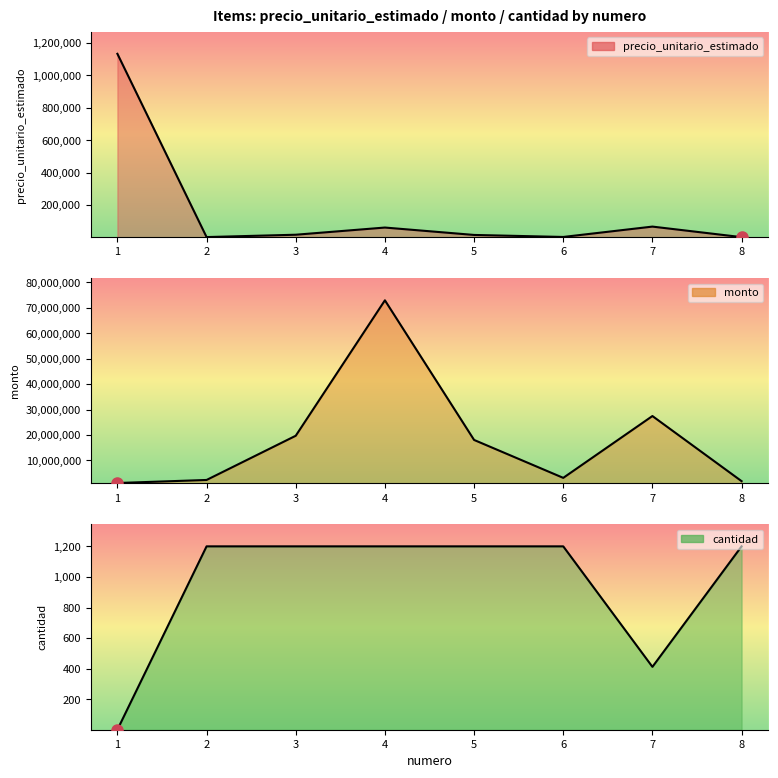

Which series has the largest total across all categories?

monto